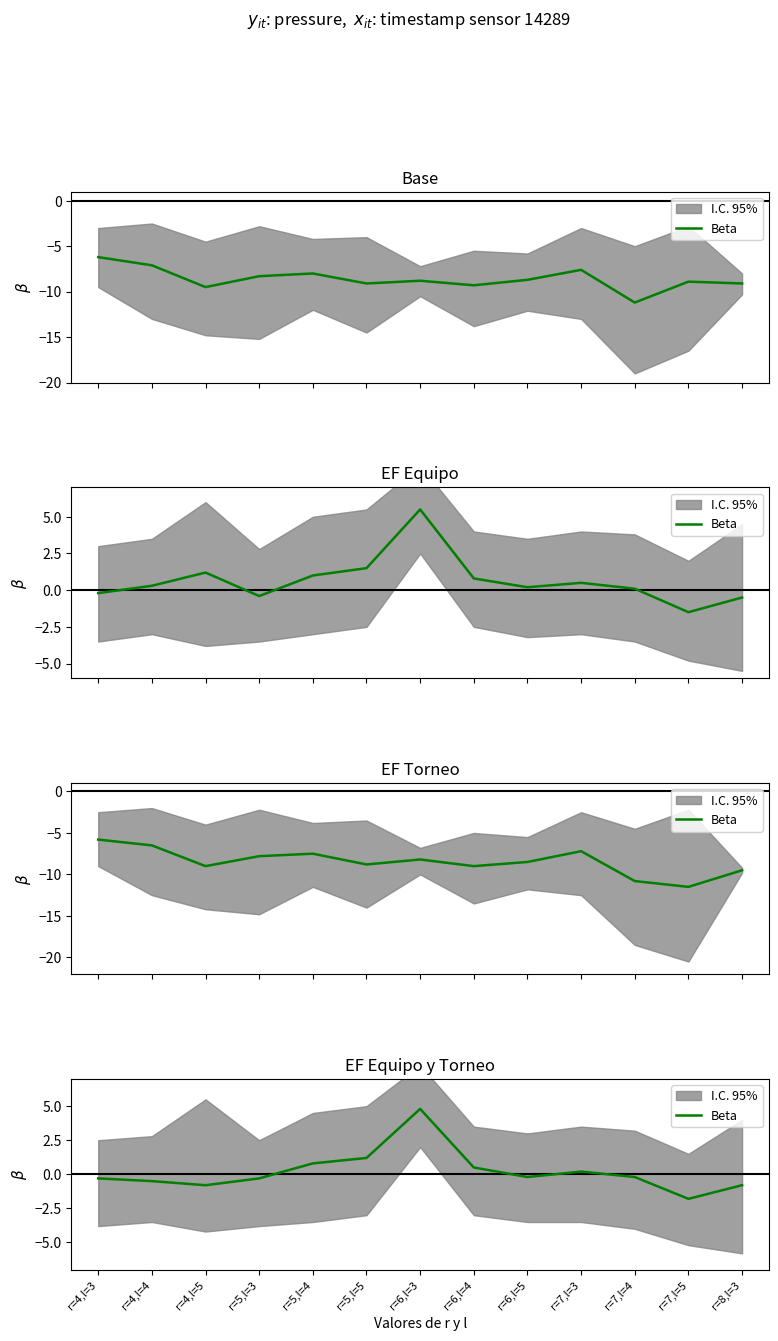

What is the label of the 6th point from the right?

r=6,l=4